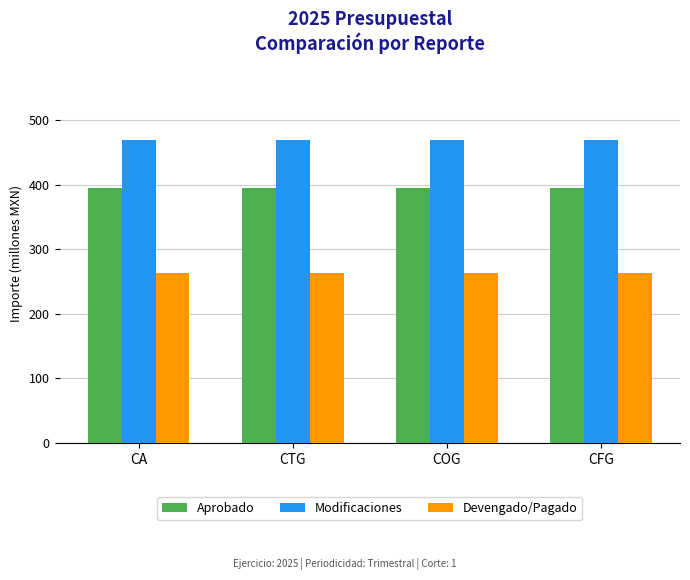

What is the label of the 1st bar from the right?

CFG